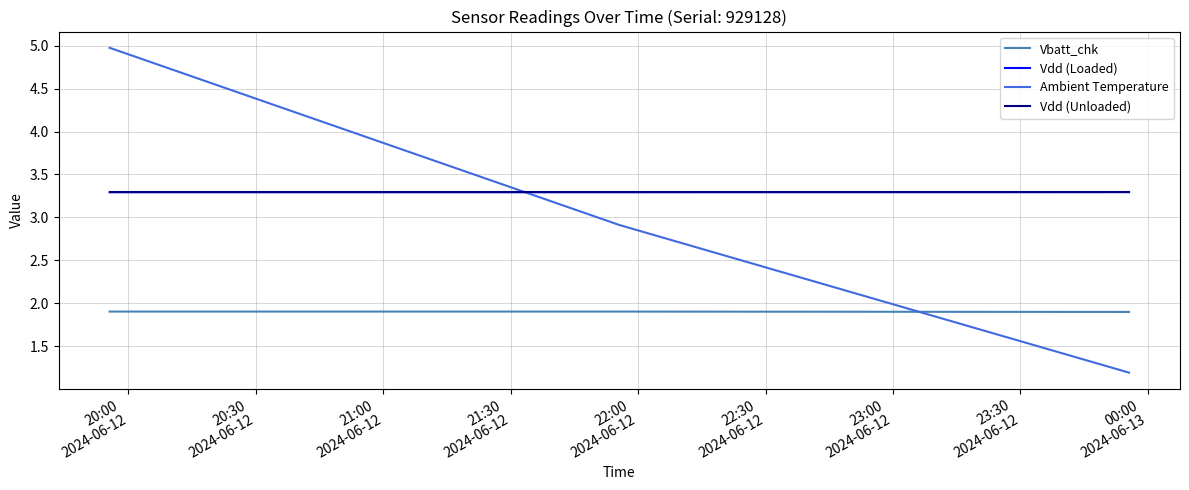

At how many categories does at least one series exceed 1?

3